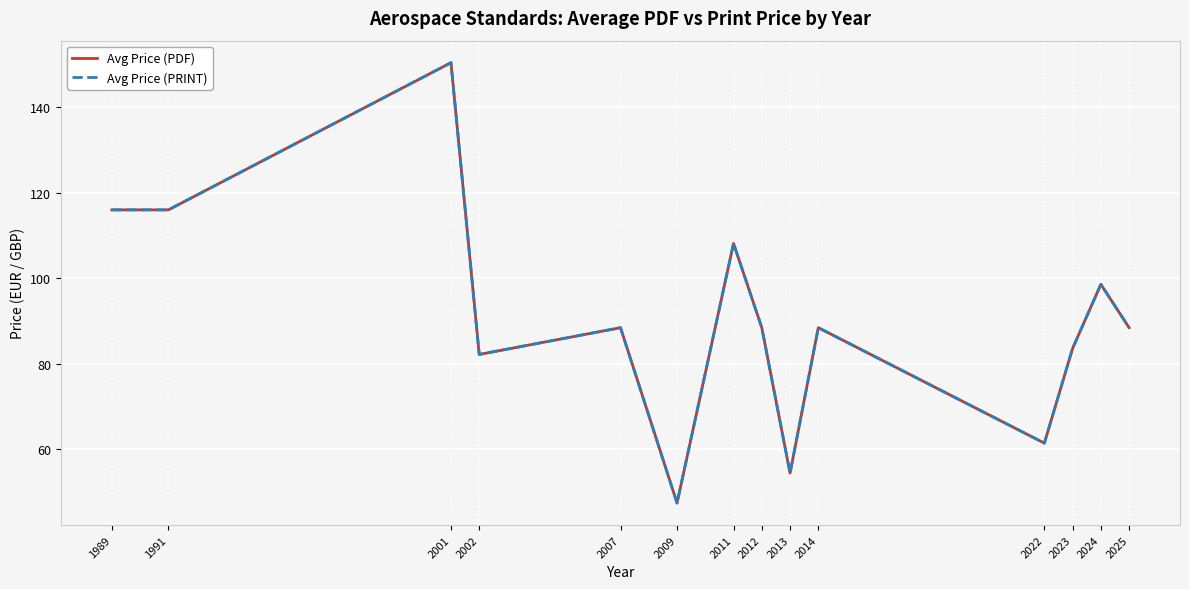

Does the chart have visible grid lines?

Yes